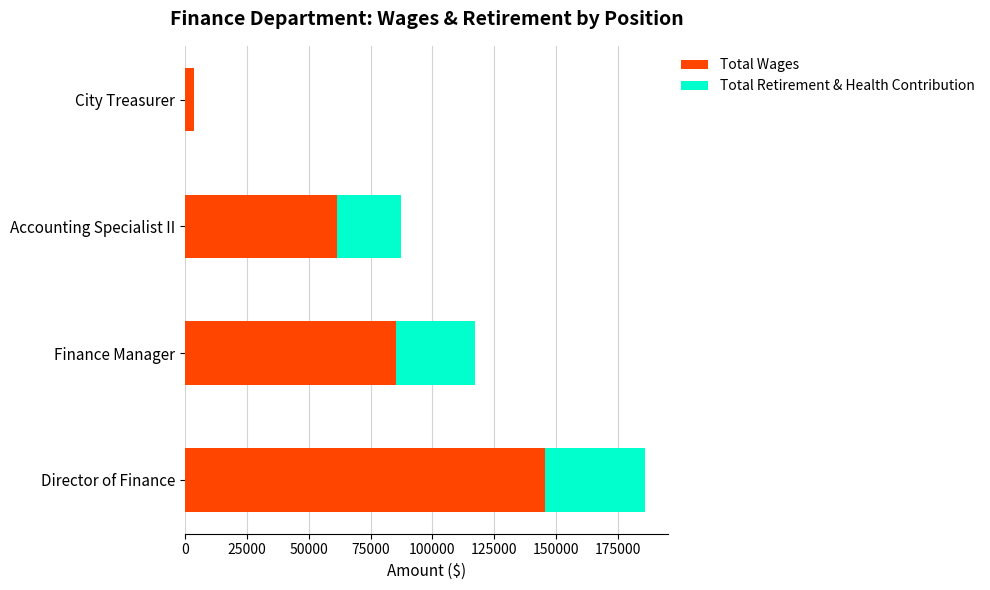

At which category is the sum across all series the highest?

Director of Finance